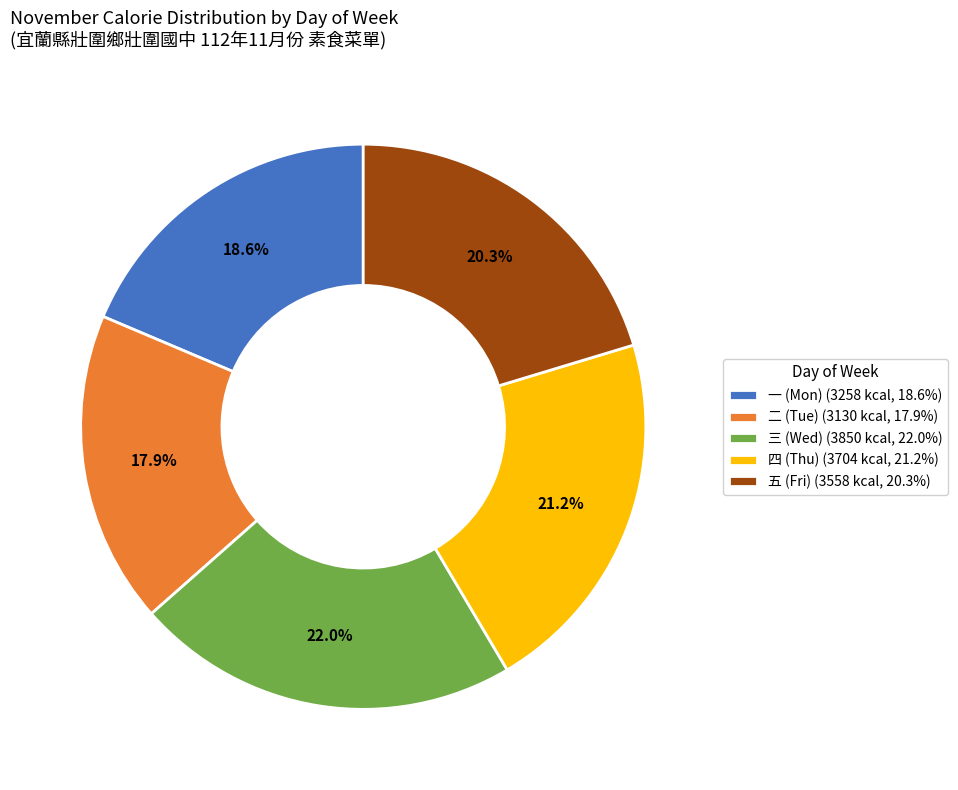

Is the sum of 五 (Fri) (3558 kcal, 20.3%) and 二 (Tue) (3130 kcal, 17.9%) greater than half?

No